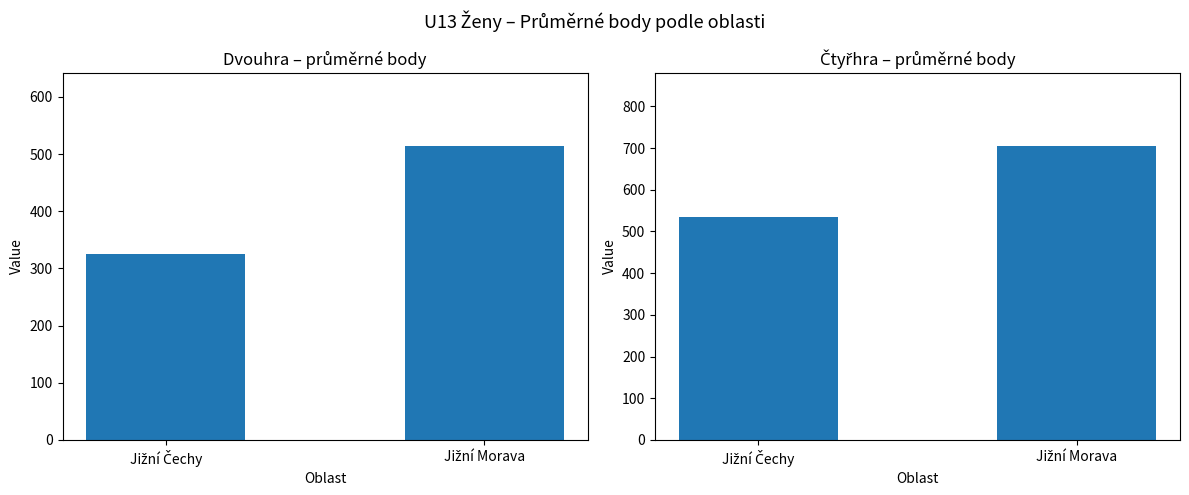

How many categories are shown in the chart?

2